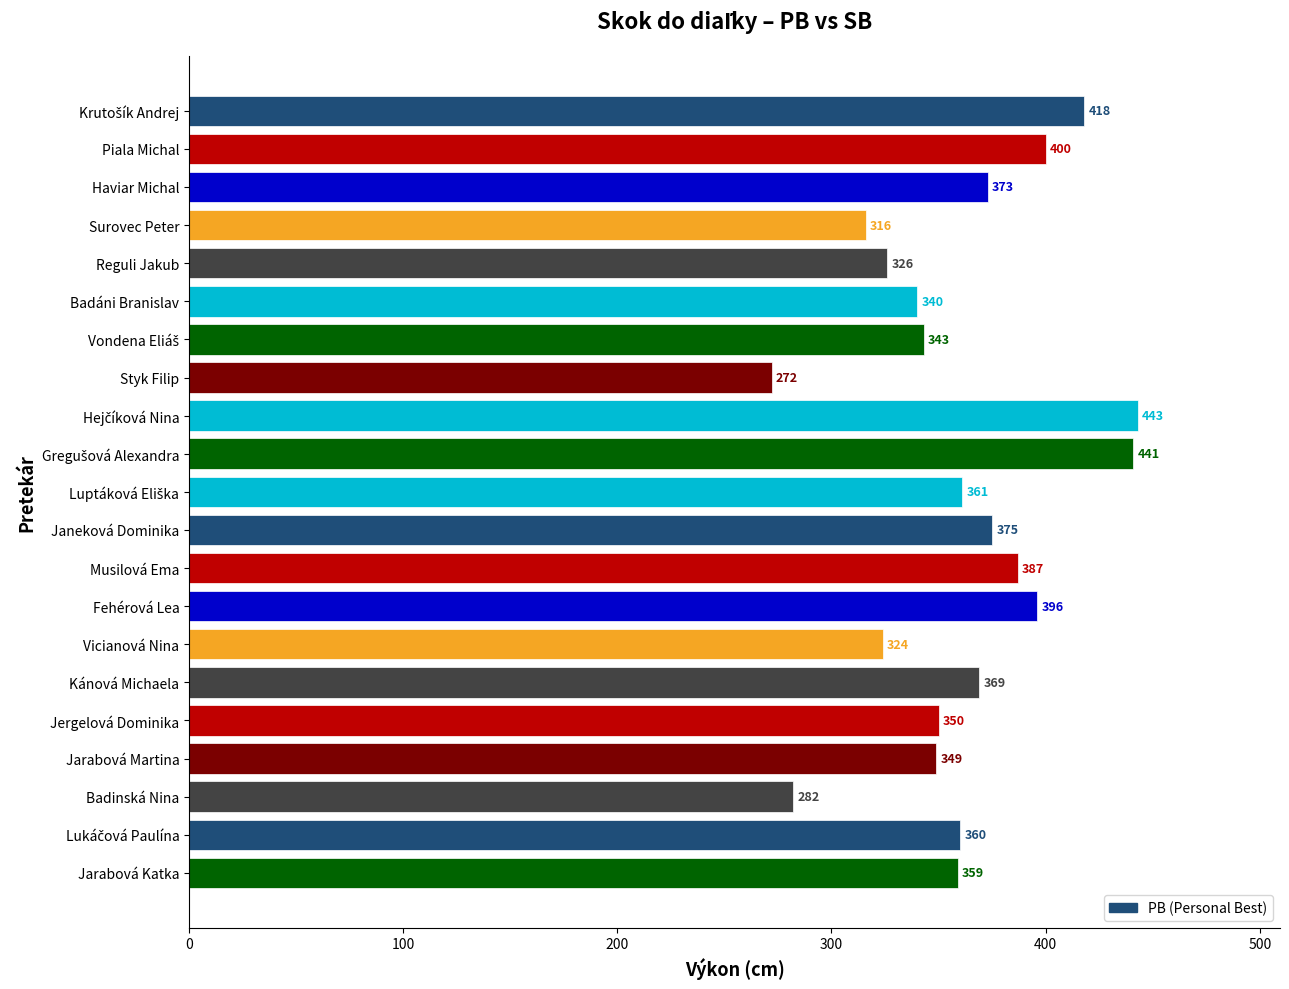

What is the change in value from Jergelová Dominika to Badinská Nina?

-68